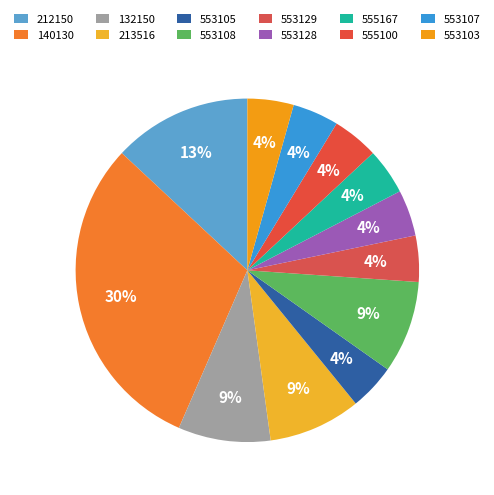

Is there any slice that represents more than half of the pie?

No